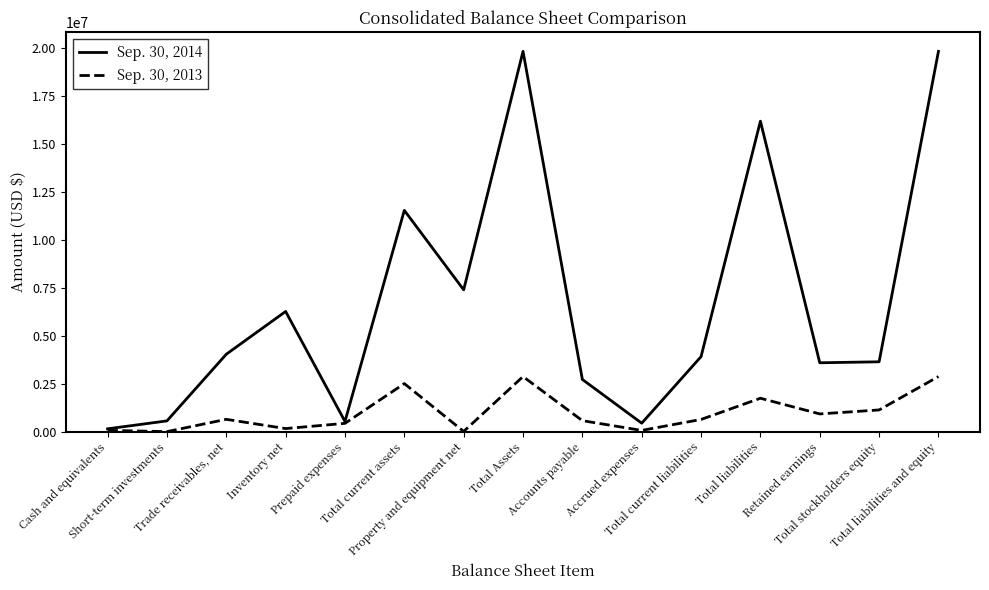

What is the greatest value displayed?

19842363